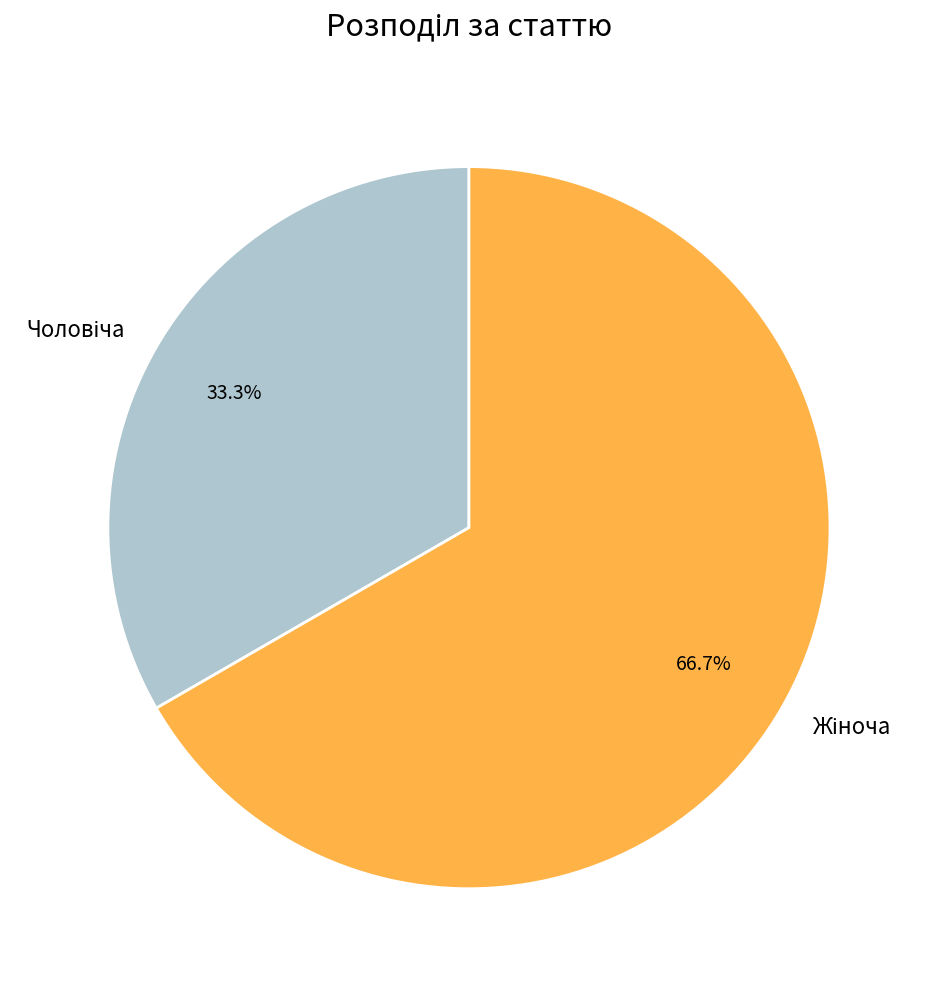

Does any single category account for the majority?

Yes